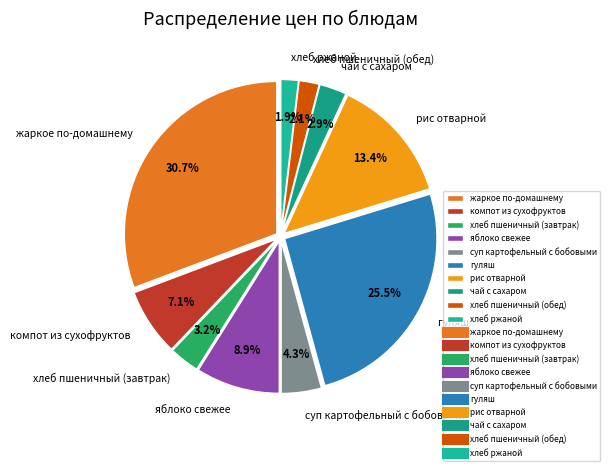

Is there a majority slice in this chart?

No